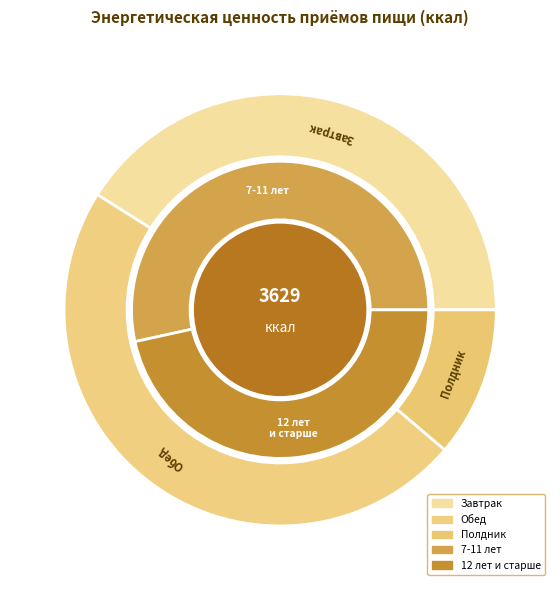

The Обед (7-11 лет) slice represents 23% of the pie. True or false?

True